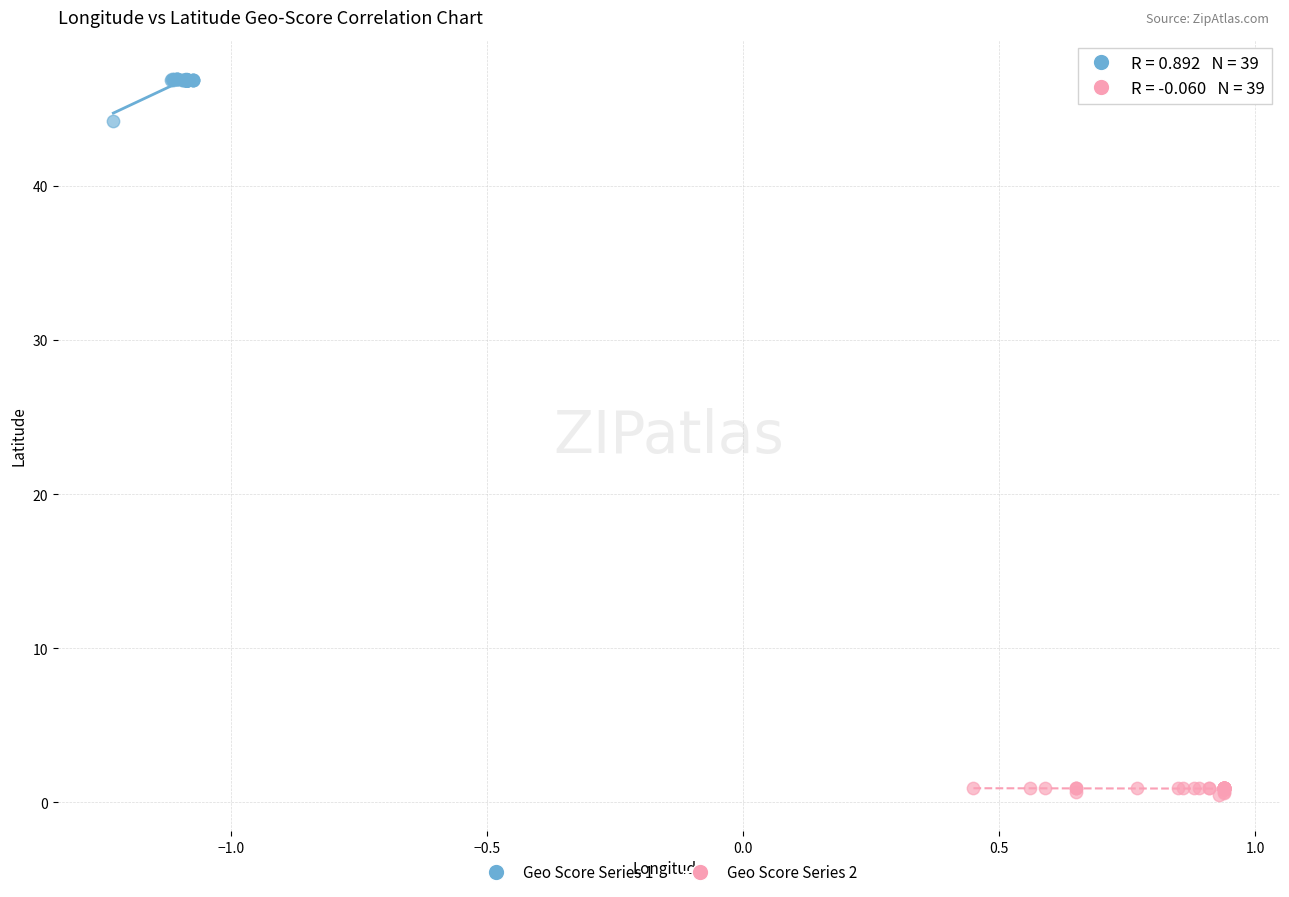

Which series has the largest Y range (max minus min)?

Geo Score Series 1